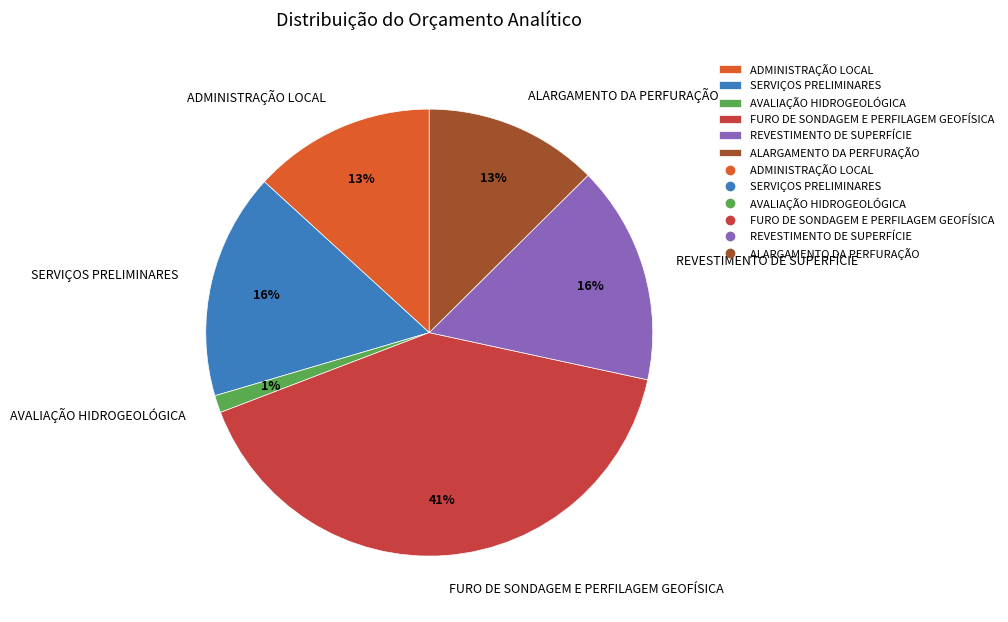

Which has a higher value, AVALIAÇÃO HIDROGEOLÓGICA or ALARGAMENTO DA PERFURAÇÃO?

ALARGAMENTO DA PERFURAÇÃO